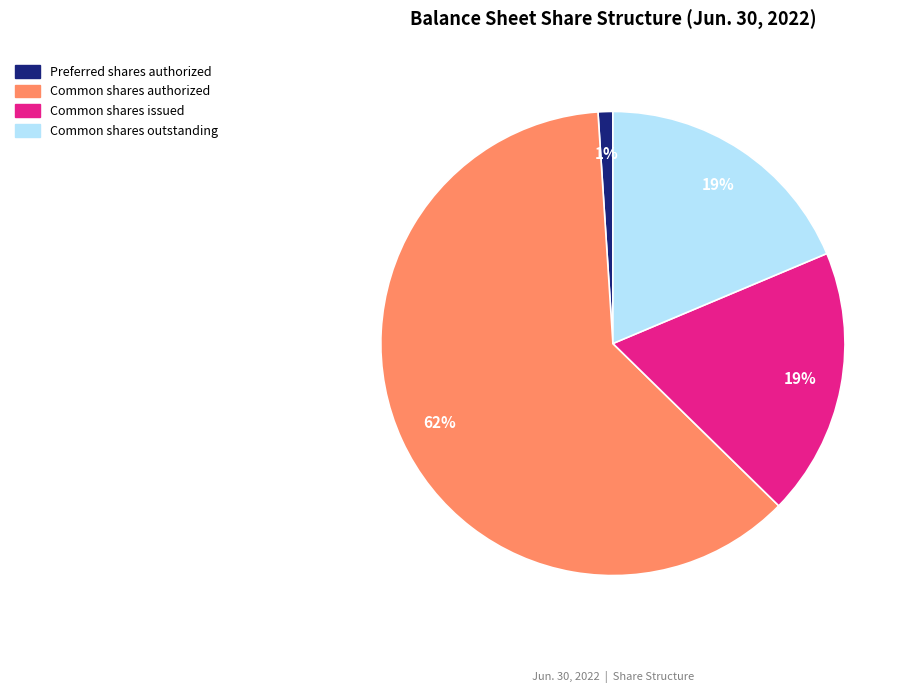

Is there a majority slice in this chart?

Yes